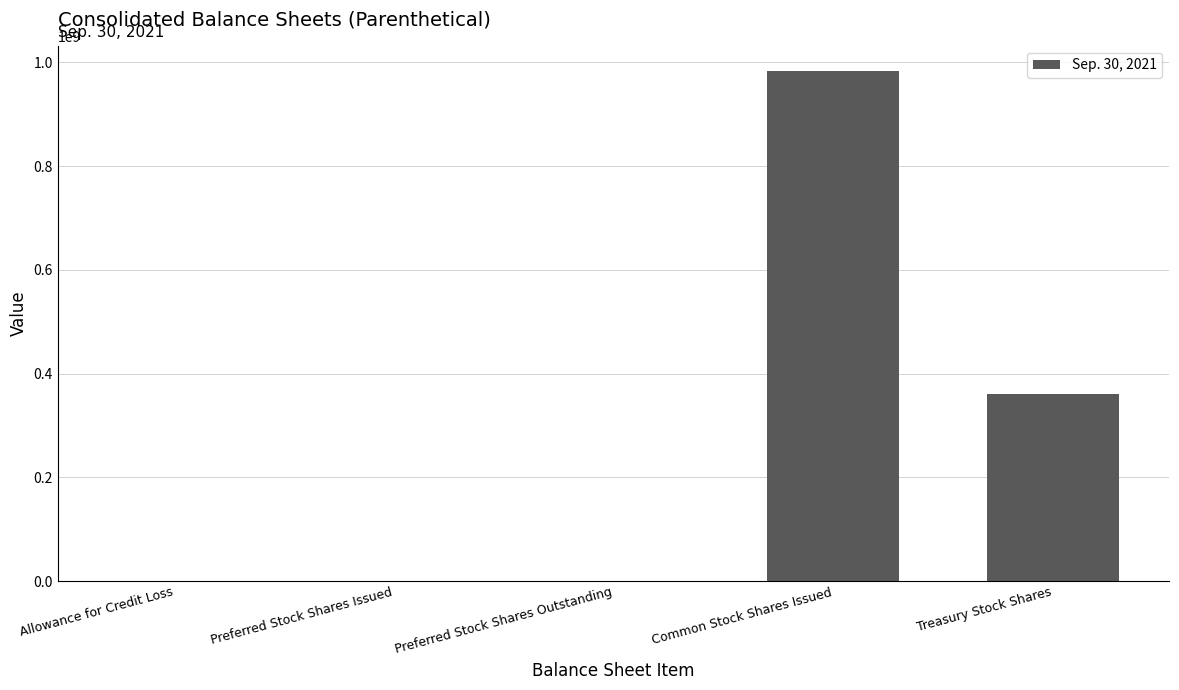

Is it true that the value at Preferred Stock Shares Issued is 589518425?

False